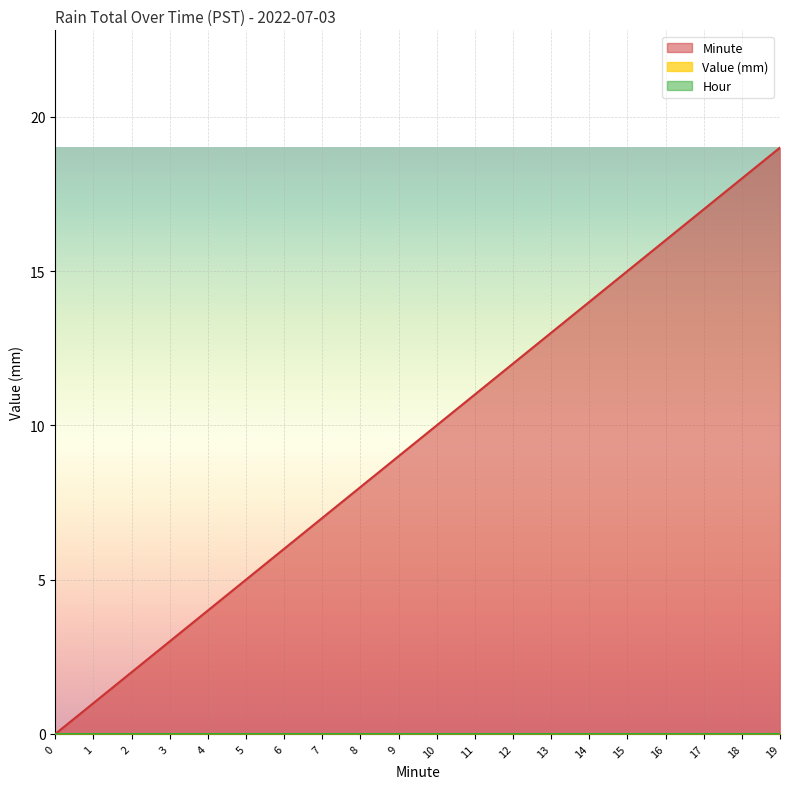

Reading right to left, what are all the values shown in this chart?

Value (Times are PST for raintotal in mm): 19=0	18=0	17=0	16=0	15=0	14=0	13=0	12=0	11=0	10=0	9=0	8=0	7=0	6=0	5=0	4=0	3=0	2=0	1=0	0=0
Hour: 19=0	18=0	17=0	16=0	15=0	14=0	13=0	12=0	11=0	10=0	9=0	8=0	7=0	6=0	5=0	4=0	3=0	2=0	1=0	0=0
Minute: 19=19	18=18	17=17	16=16	15=15	14=14	13=13	12=12	11=11	10=10	9=9	8=8	7=7	6=6	5=5	4=4	3=3	2=2	1=1	0=0